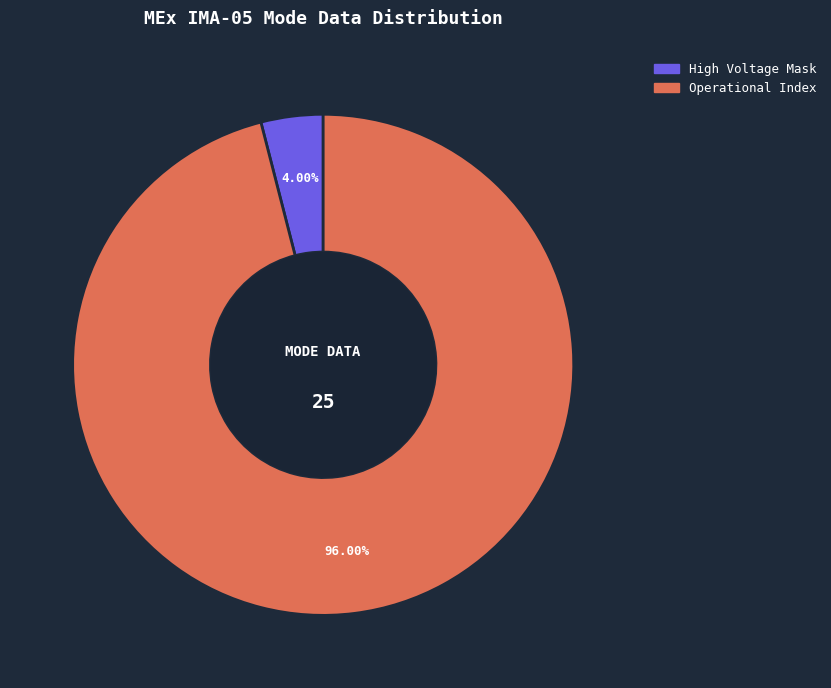

How many segments does this pie chart have?

2